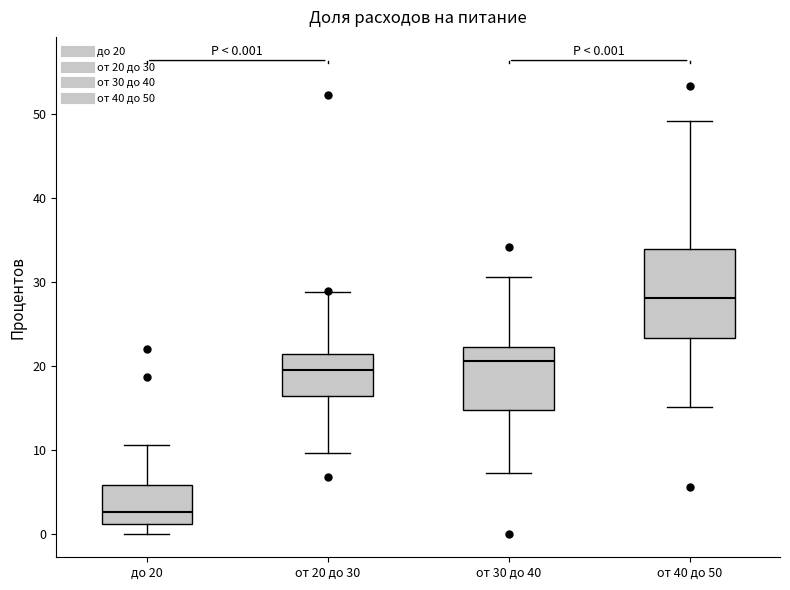

Which box has the lowest median line?

до 20